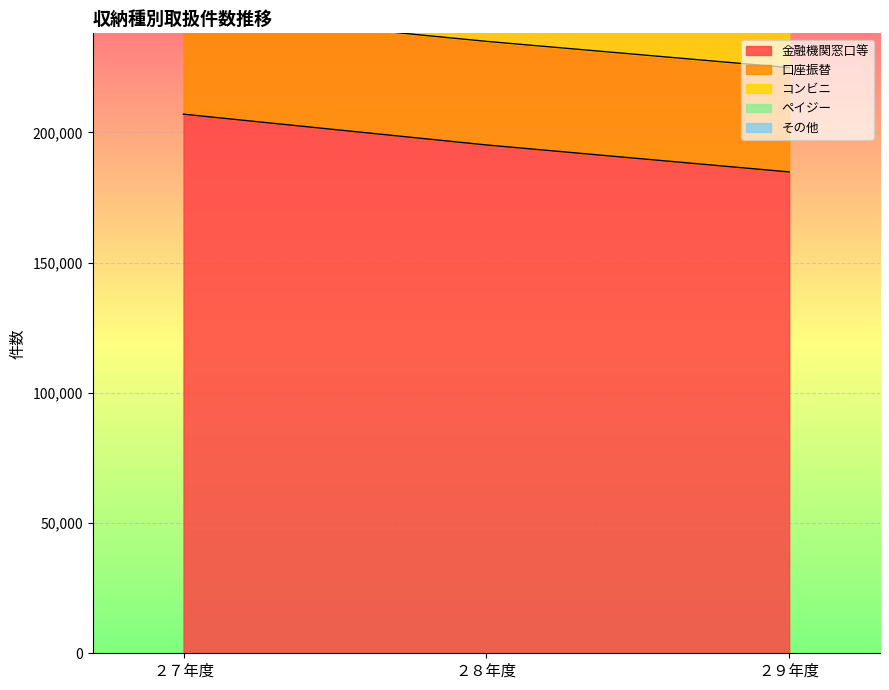

What is the total value across all series at ２７年度?

970294